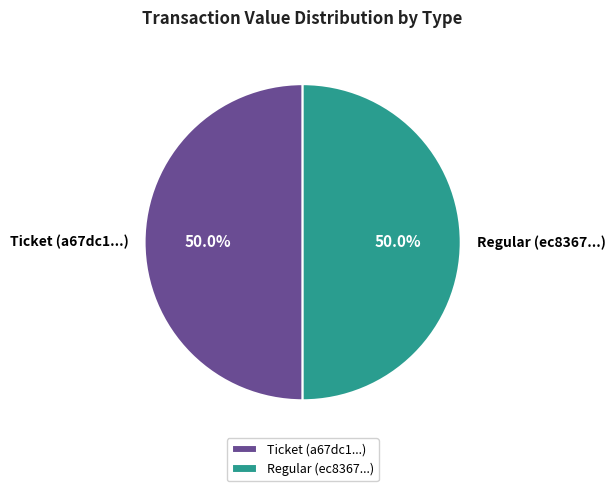

Is it true that Ticket is 1% of the pie?

False